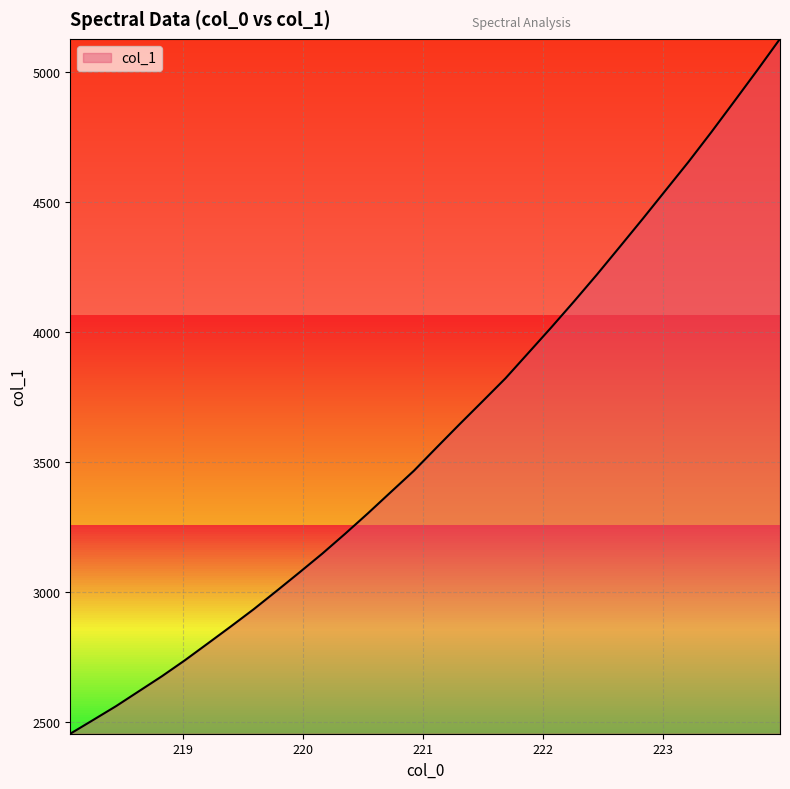

How many values exceed 3556?

16